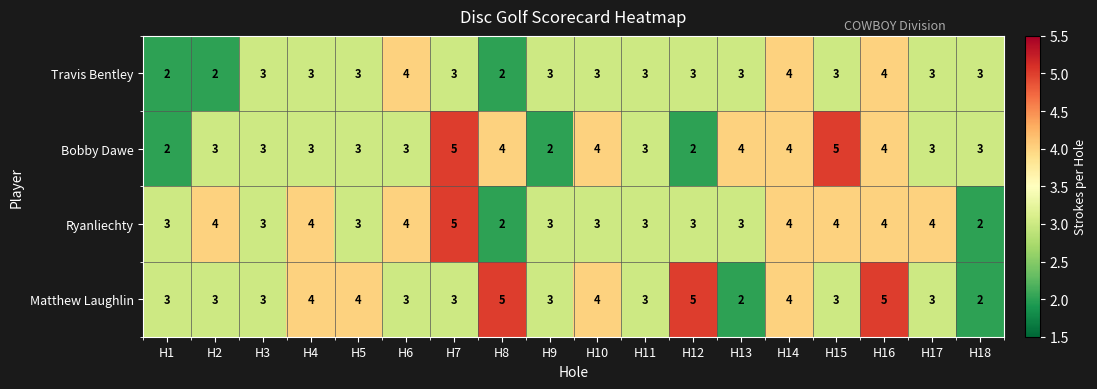

How many values in the Travis Bentley series are below 3?

3